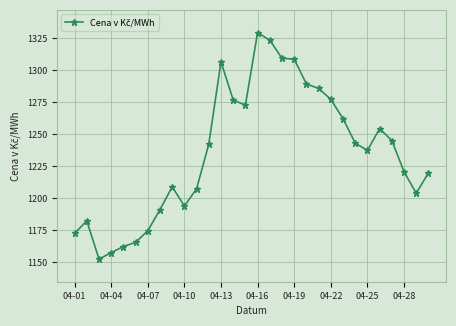

Count the number of data series in this chart.

1